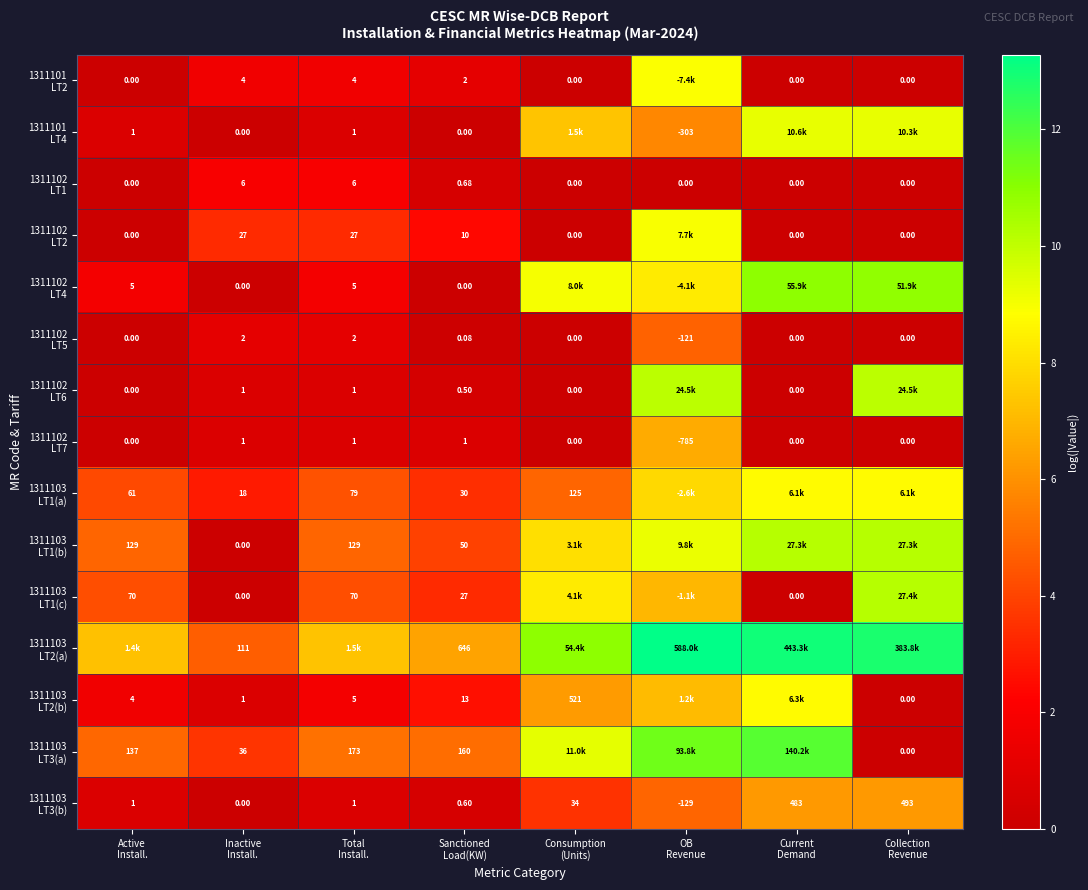

What is the sum of all 1311101 LT4 values?

32.9